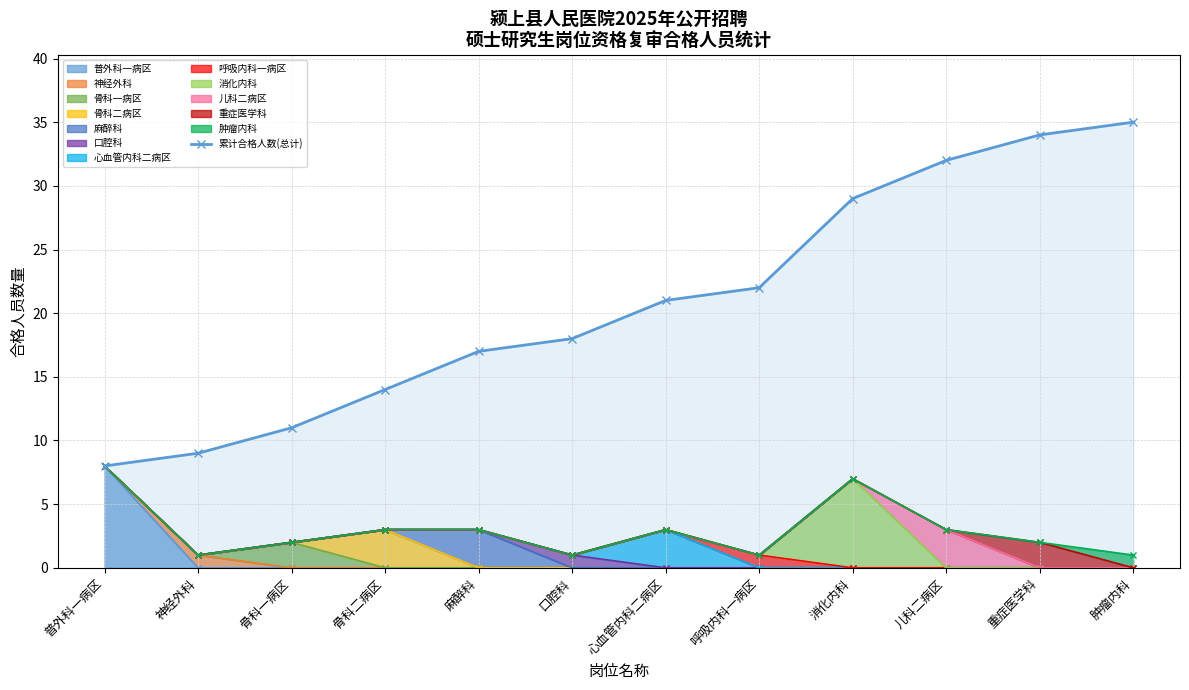

Reading right to left, transcribe all the data shown in this chart.

35	34	32	29	22	21	18	17	14	11	9	8